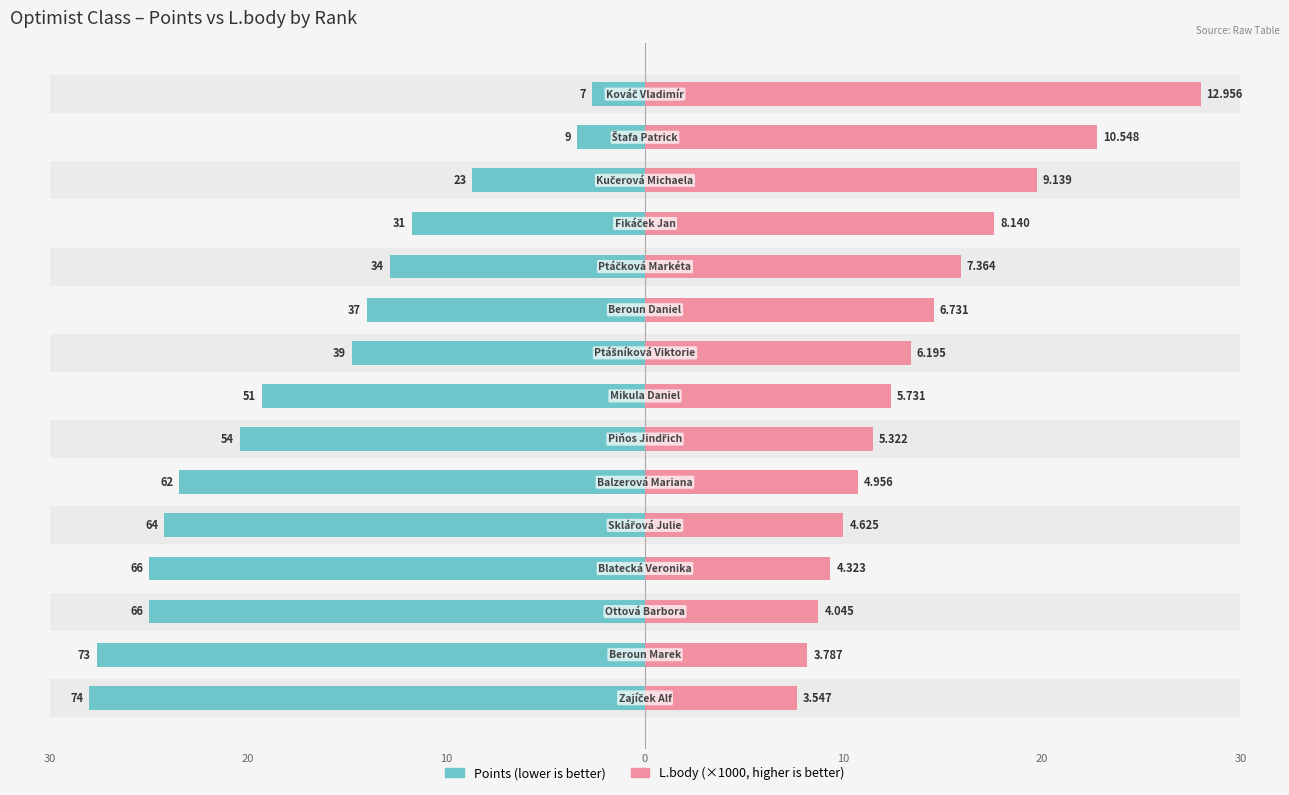

What are all the series names shown in the legend?

Points (lower is better), L.body (×1000)